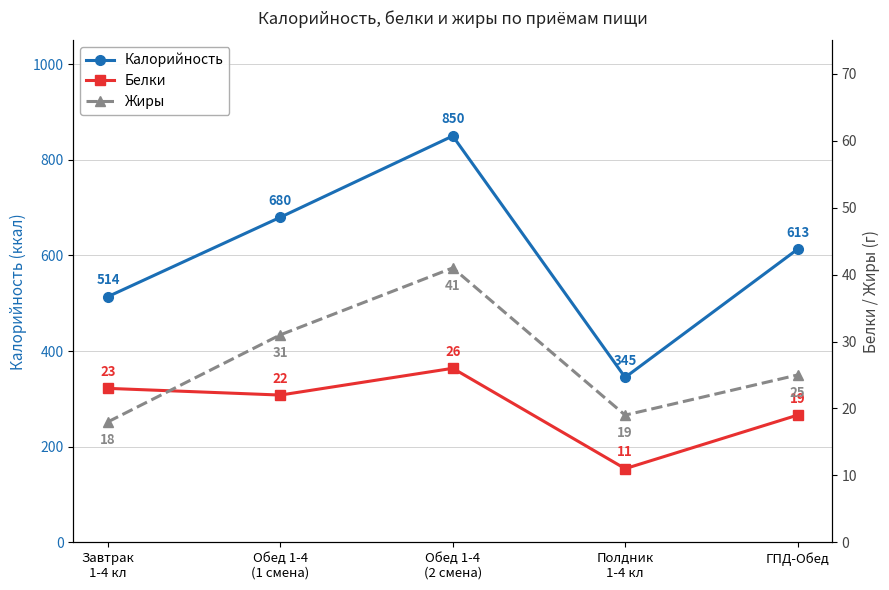

Count the number of categories in the chart.

5